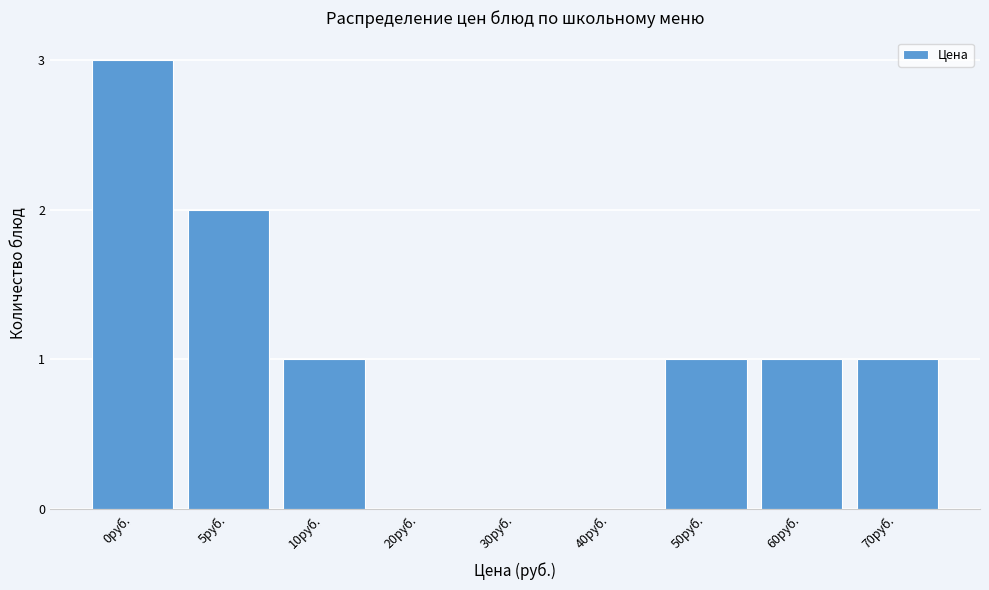

Reading left to right, transcribe all the data shown in this chart.

0руб.=3	5руб.=2	10руб.=1	20руб.=0	30руб.=0	40руб.=0	50руб.=1	60руб.=1	70руб.=1